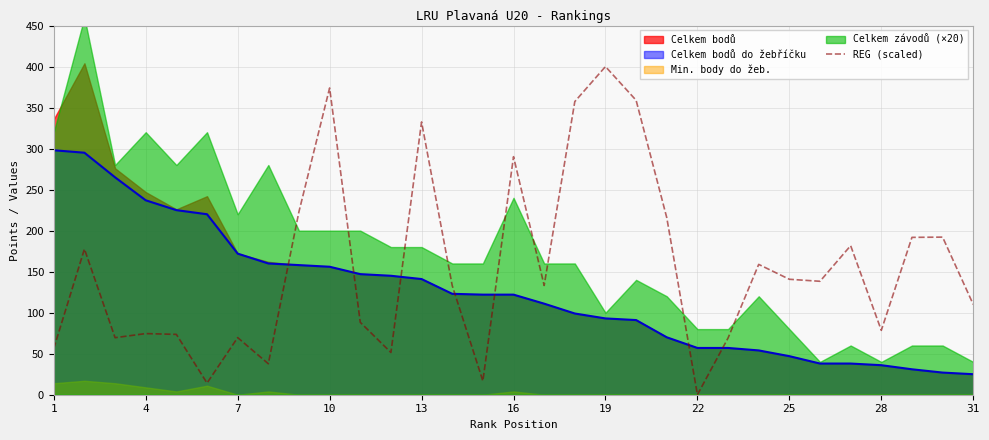

The value of REG (scaled) at 16 is 290.2. True or false?

True